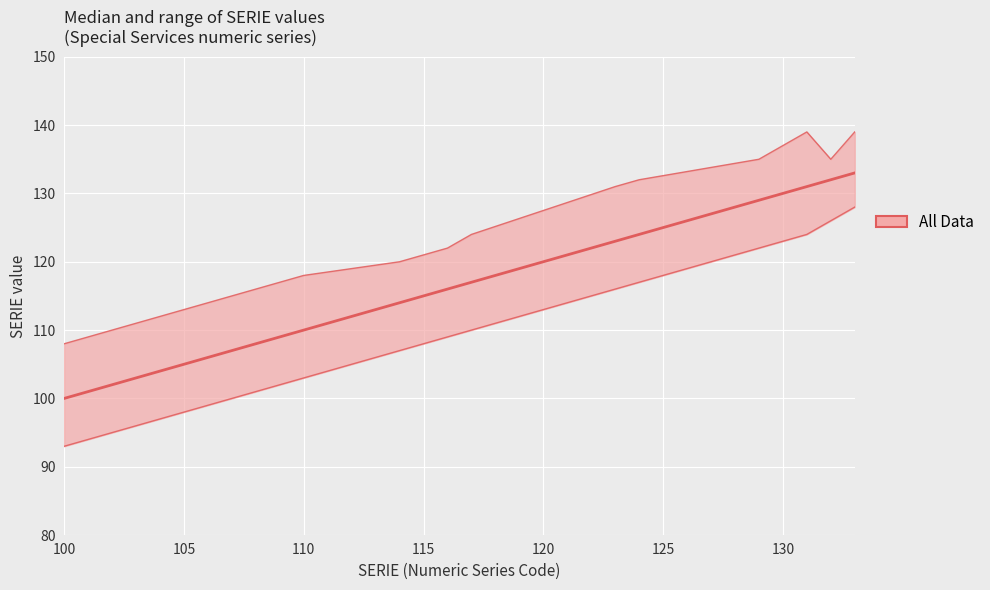

At how many categories does at least one series exceed 132?

1